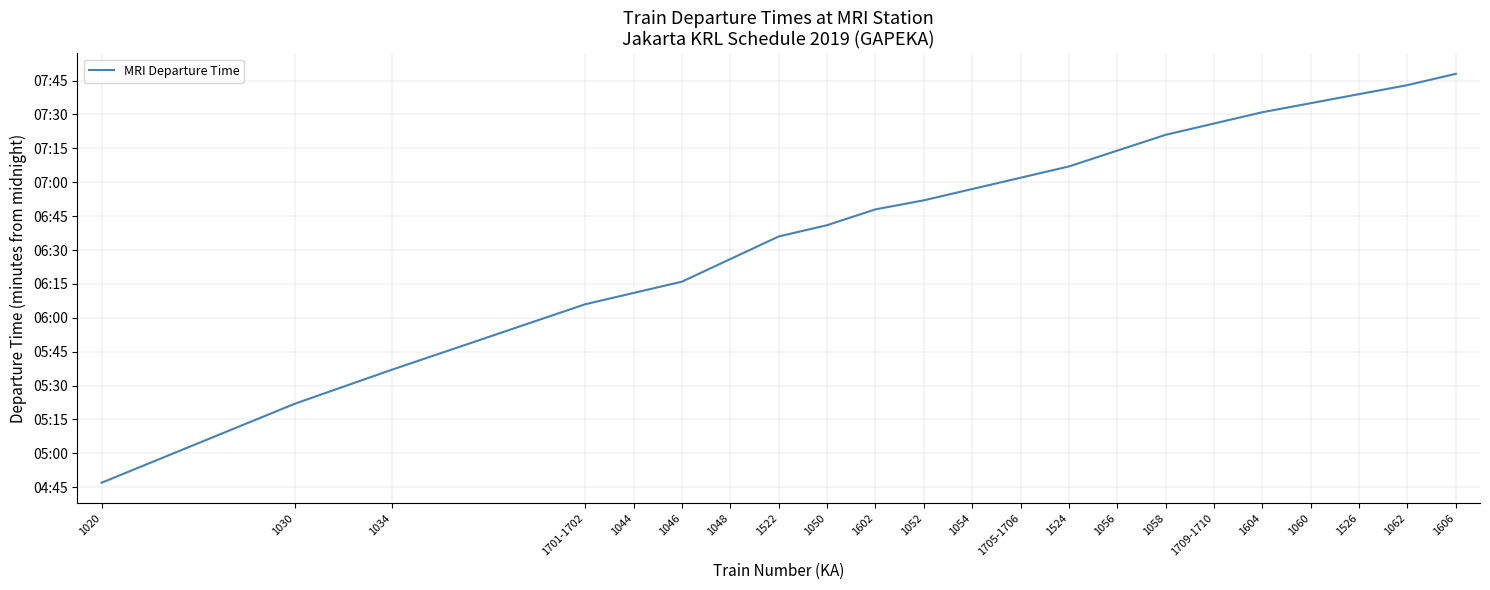

Is this an area chart (filled region under the line)?

No